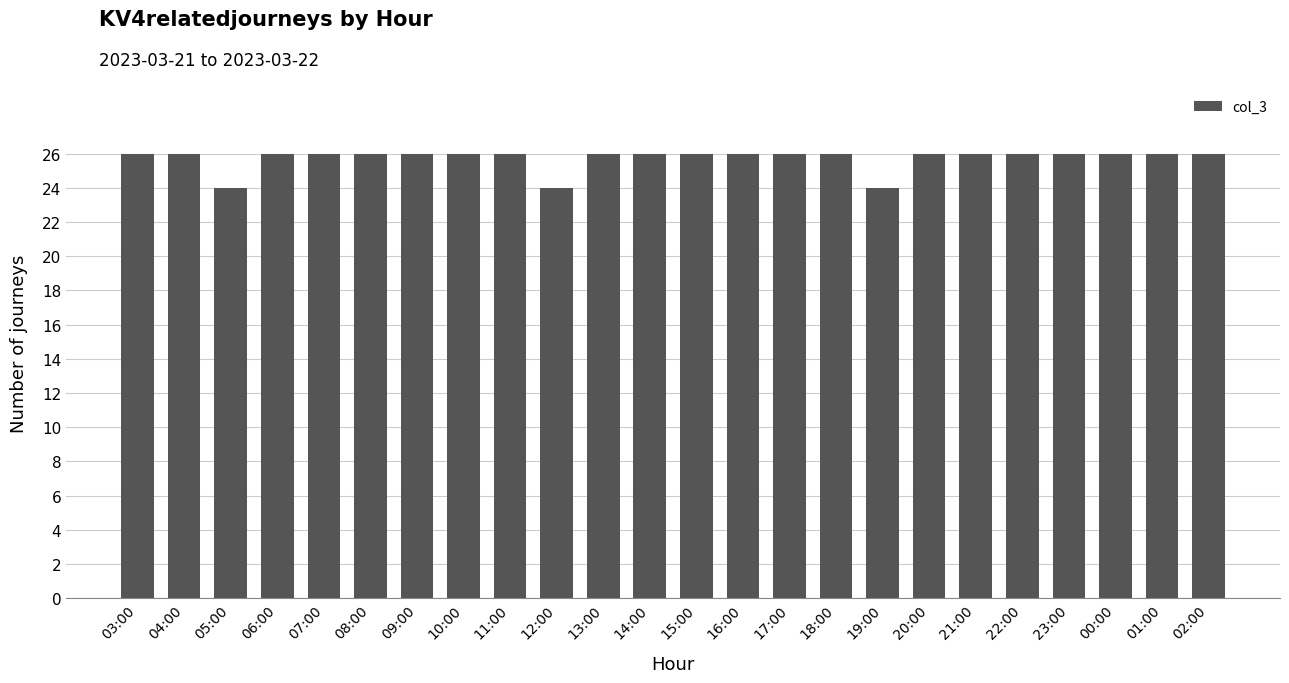

Reading left to right, extract all data points from this chart.

26	26	24	26	26	26	26	26	26	24	26	26	26	26	26	26	24	26	26	26	26	26	26	26